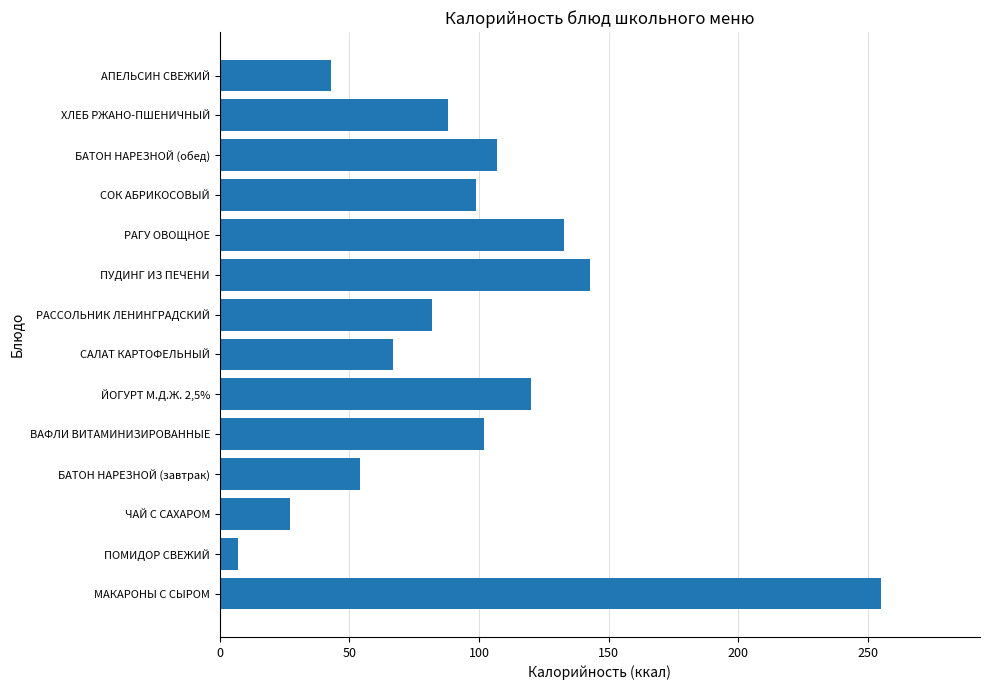

Rank the categories by value from highest to lowest.

МАКАРОНЫ С СЫРОМ, ПУДИНГ ИЗ ПЕЧЕНИ, РАГУ ОВОЩНОЕ, ЙОГУРТ М.Д.Ж. 2,5%, БАТОН НАРЕЗНОЙ (обед), ВАФЛИ ВИТАМИНИЗИРОВАННЫЕ, СОК АБРИКОСОВЫЙ, ХЛЕБ РЖАНО-ПШЕНИЧНЫЙ, РАССОЛЬНИК ЛЕНИНГРАДСКИЙ, САЛАТ КАРТОФЕЛЬНЫЙ, БАТОН НАРЕЗНОЙ (завтрак), АПЕЛЬСИН СВЕЖИЙ, ЧАЙ С САХАРОМ, ПОМИДОР СВЕЖИЙ